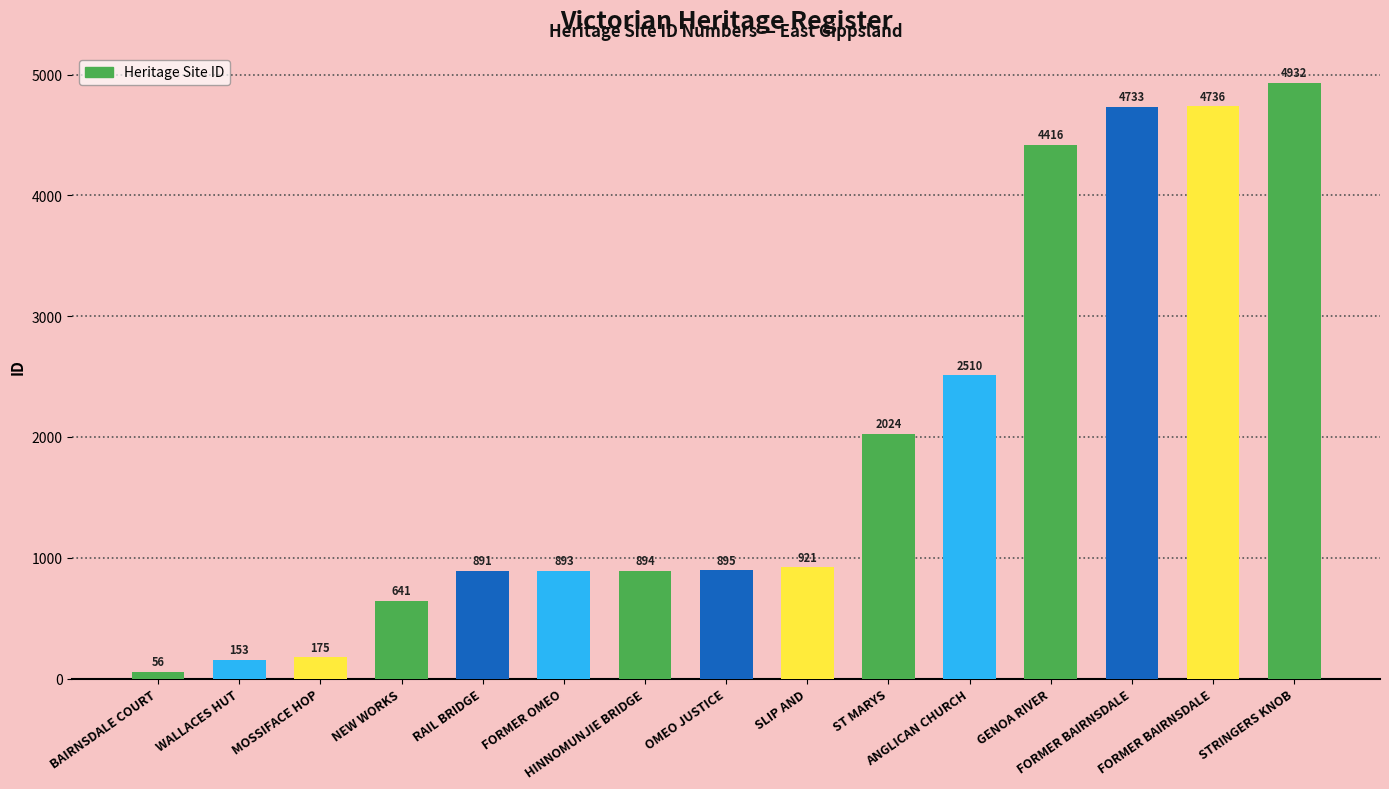

Reading right to left, list all the values displayed in this chart.

4932	4736	4733	4416	2510	2024	921	895	894	893	891	641	175	153	56